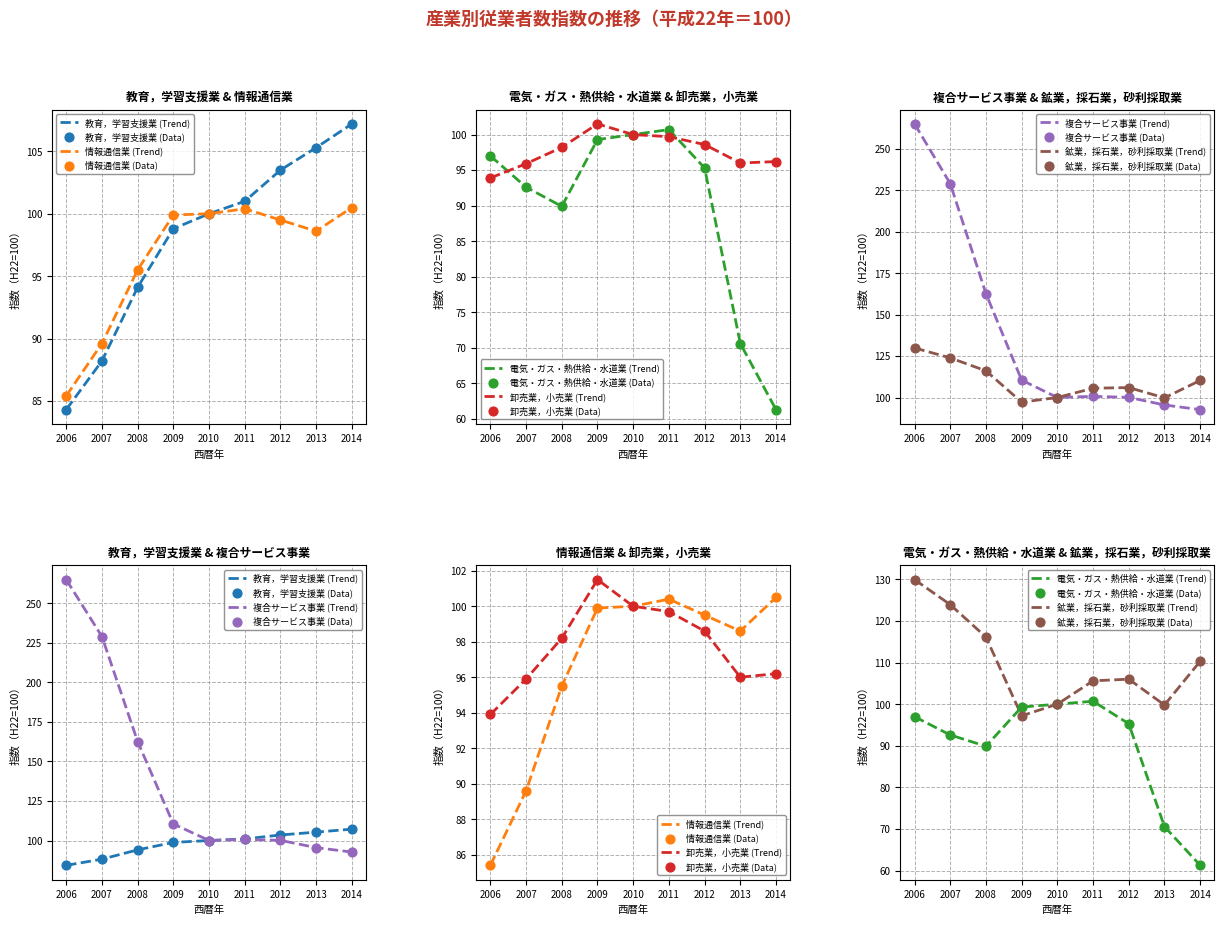

What are all the series names shown in the legend?

教育，学習支援業, 電気・ガス・熱供給・水道業, 複合サービス事業, 鉱業，採石業，砂利採取業, 情報通信業, 卸売業，小売業